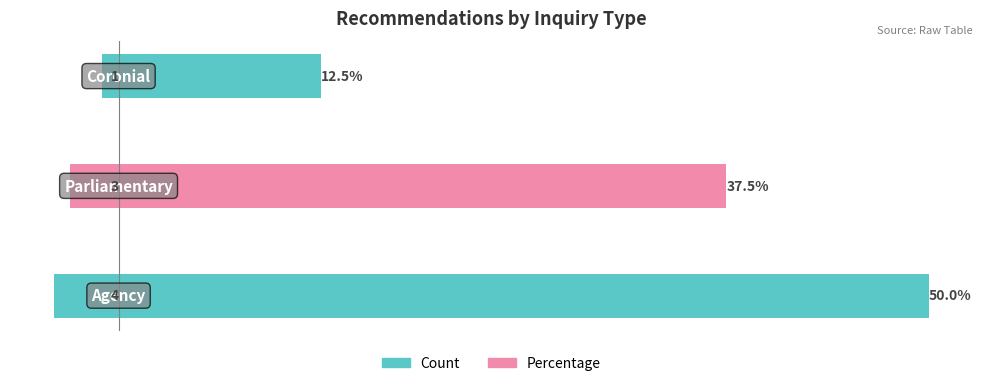

Which has a higher value, 1 or 0?

1